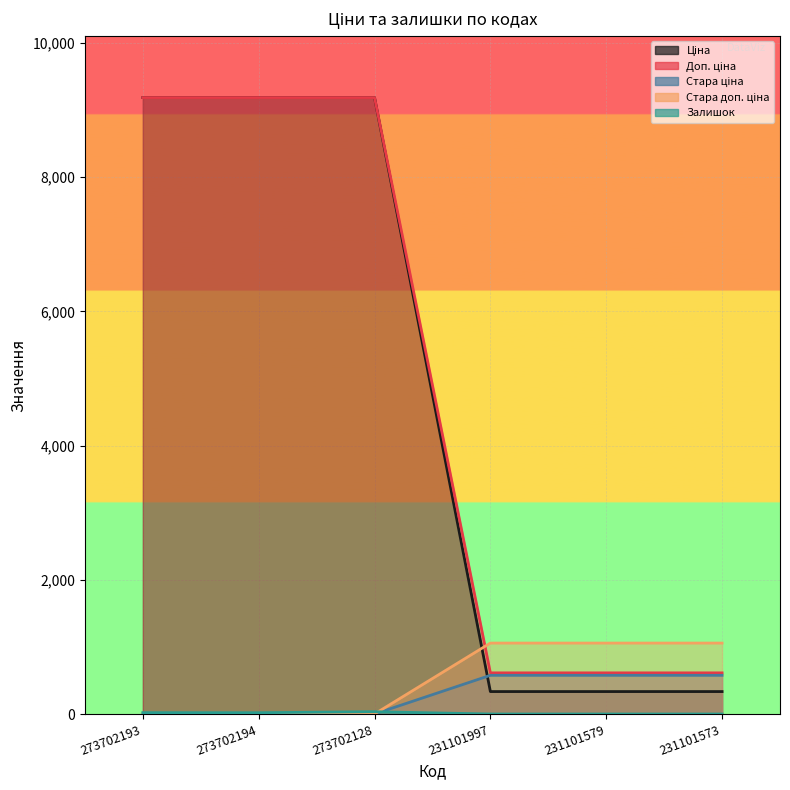

Rank the categories by Ціна value from highest to lowest.

273702193, 273702194, 273702128, 231101997, 231101579, 231101573